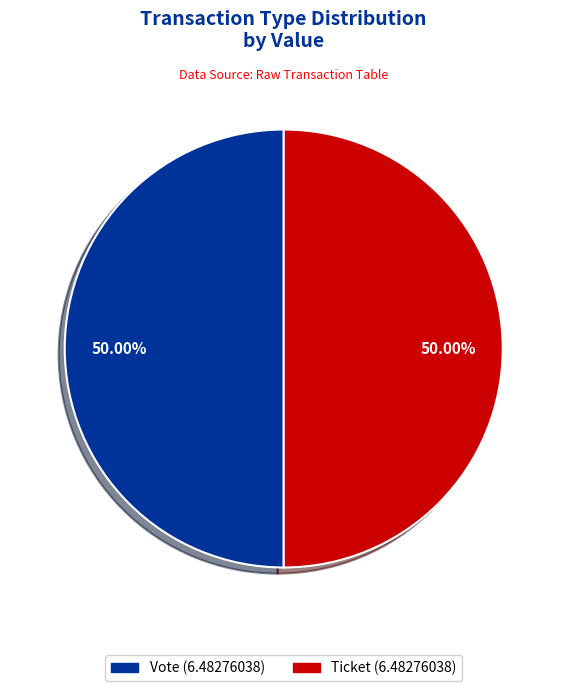

Count the number of slices in the pie.

2